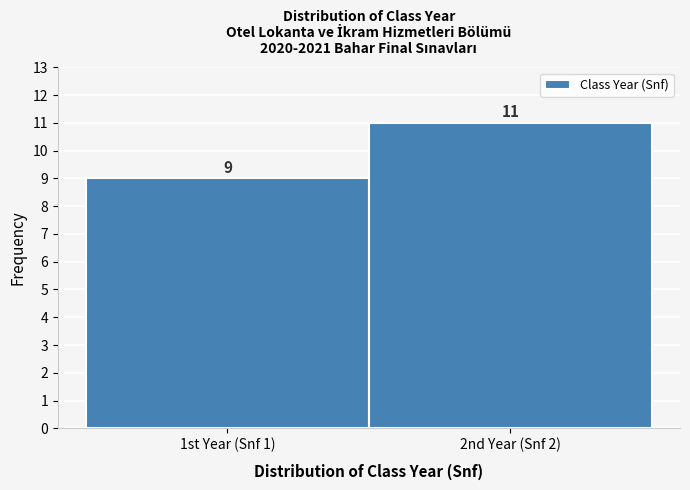

Reading left to right, list all the values displayed in this chart.

9	11